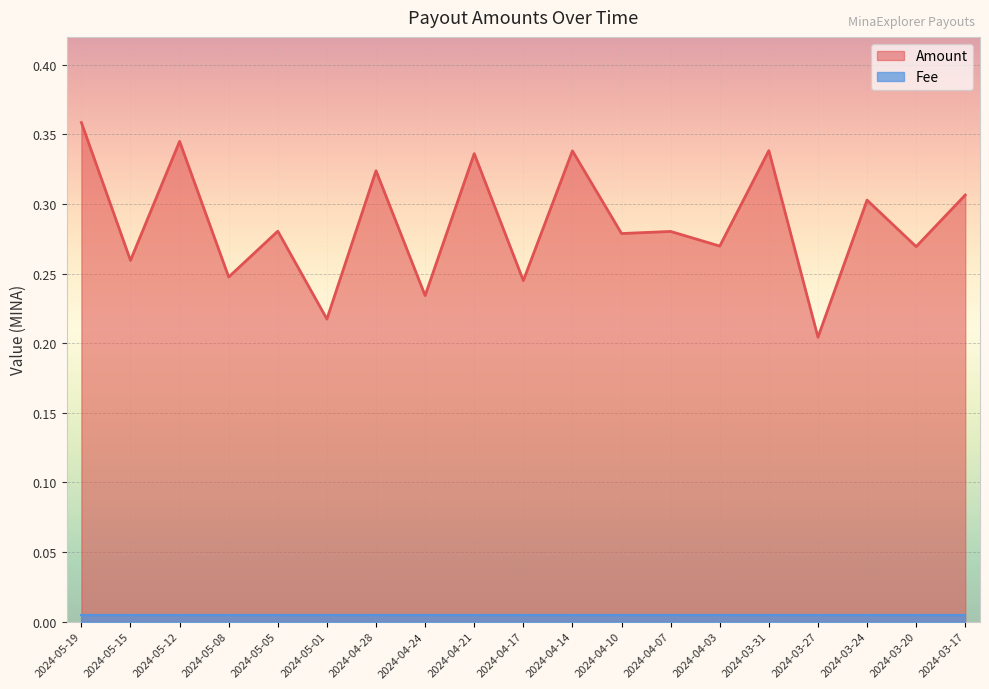

What position from the right is 2024-04-03?

6